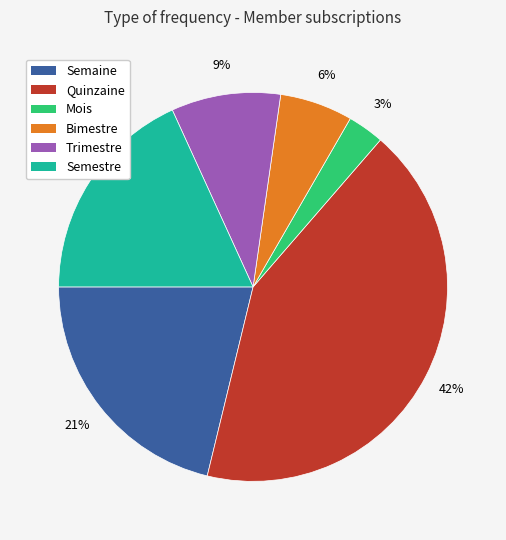

To the nearest percent, what percentage of the pie is Trimestre?

9%